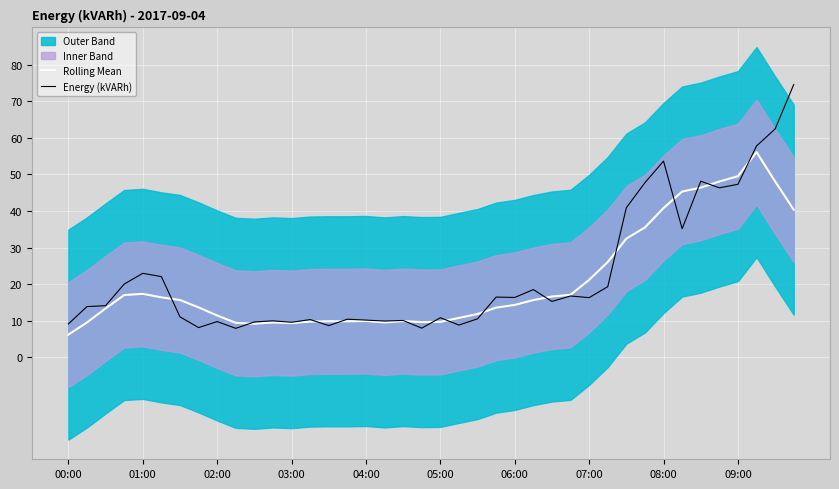

How many intersections are there between Rolling Mean and Energy (kVARh)?

14